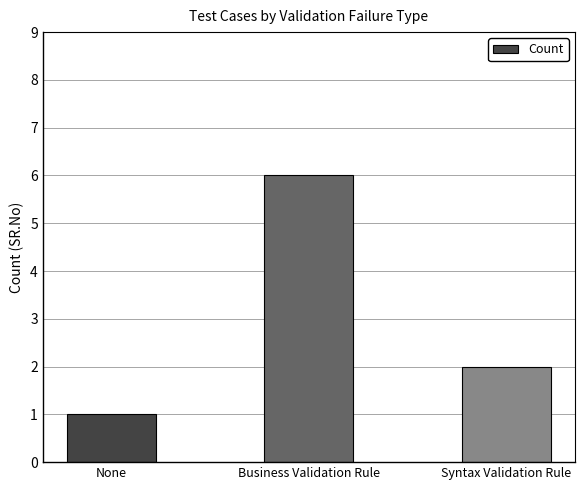

Rank the categories by value from lowest to highest.

None, Syntax Validation Rule, Business Validation Rule